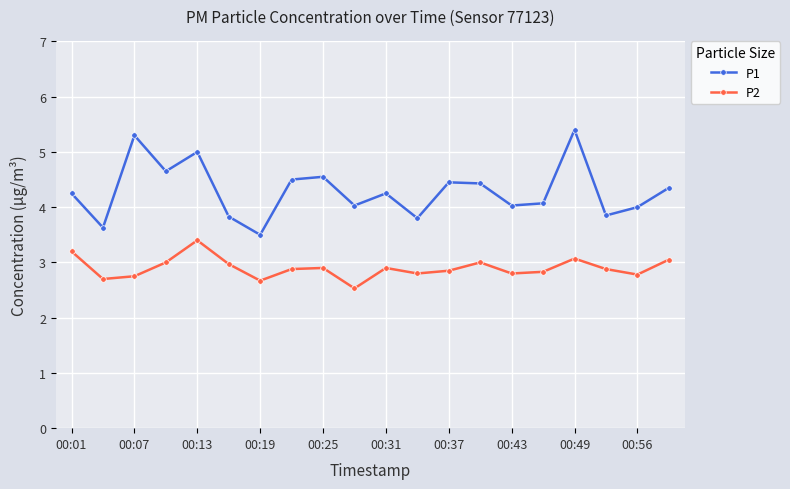

True or false: P1 and P2 cross at least once.

False